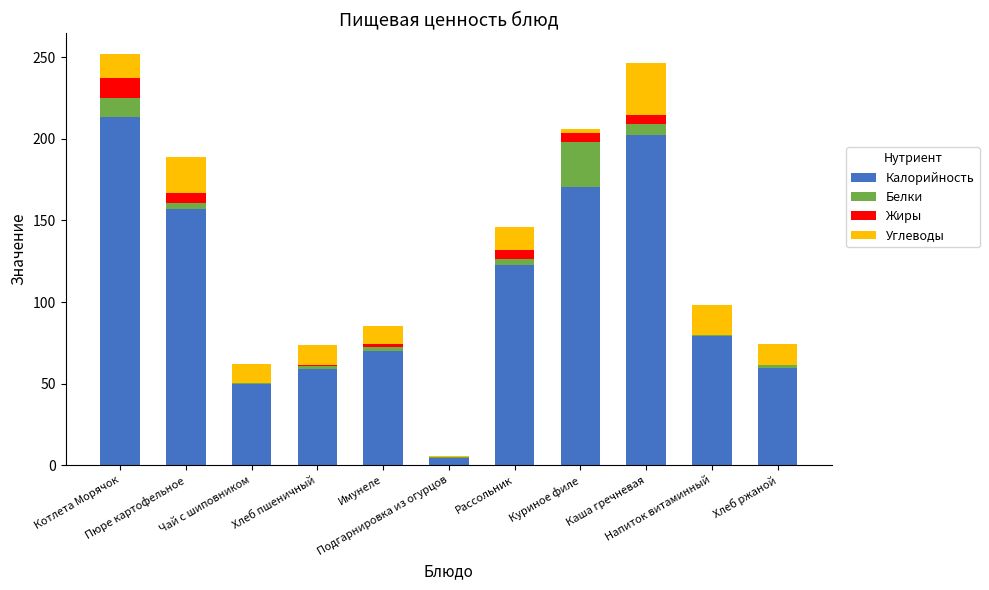

How many data points in Калорийность are above 79?

6